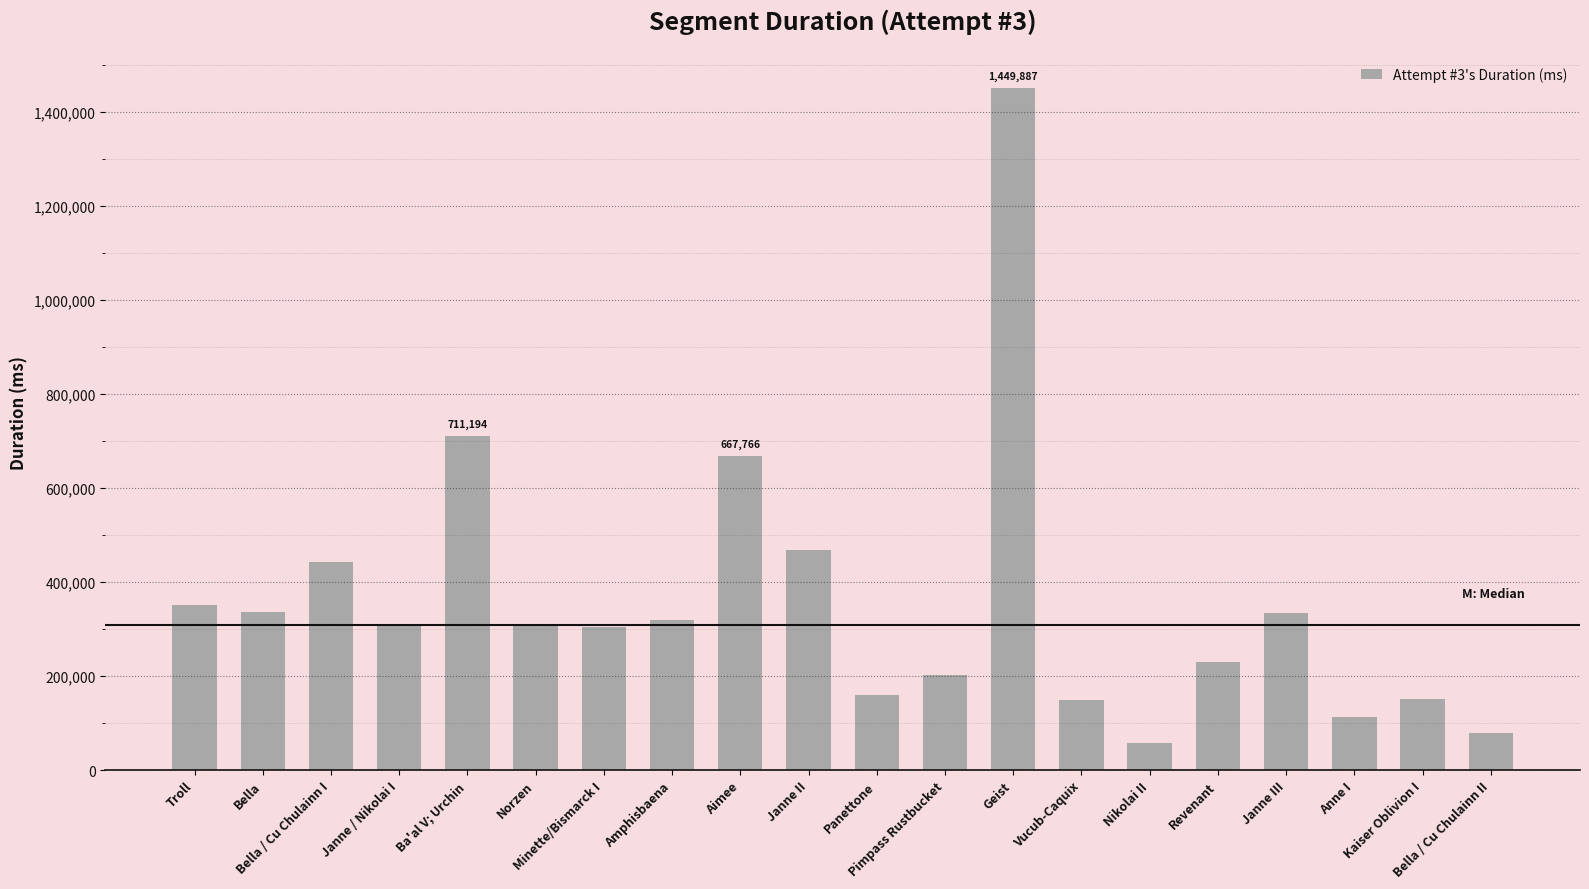

What is the ratio of the value at Janne II to the value at Amphisbaena?

1.5